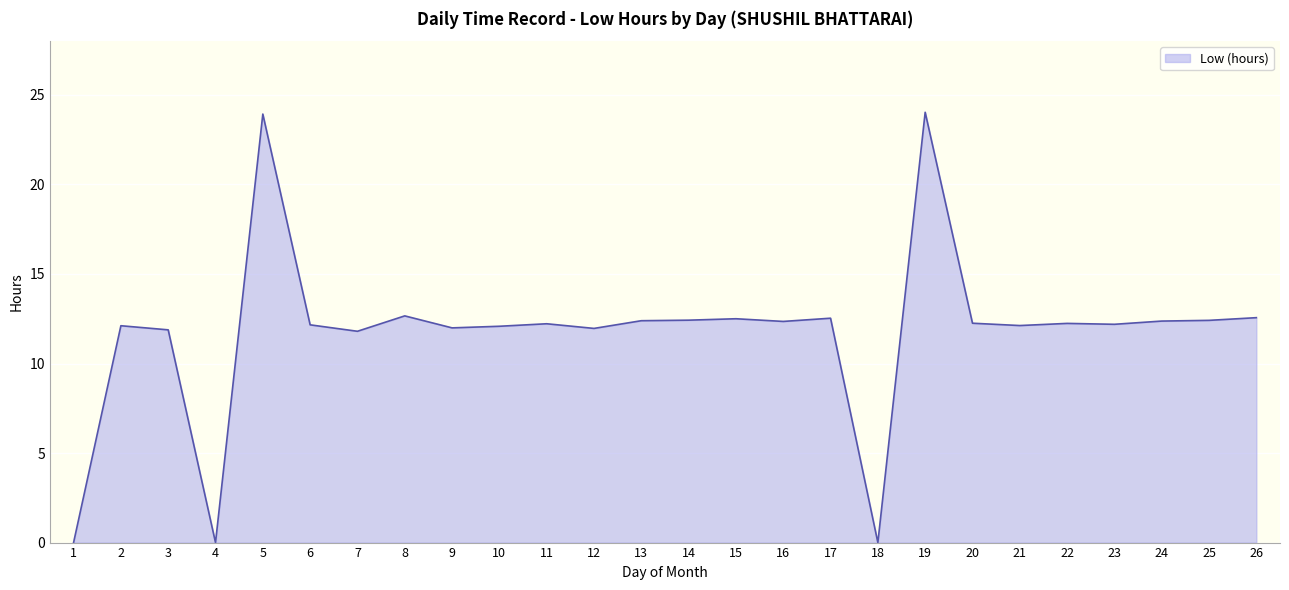

What is the approximate value at 19?

24.0